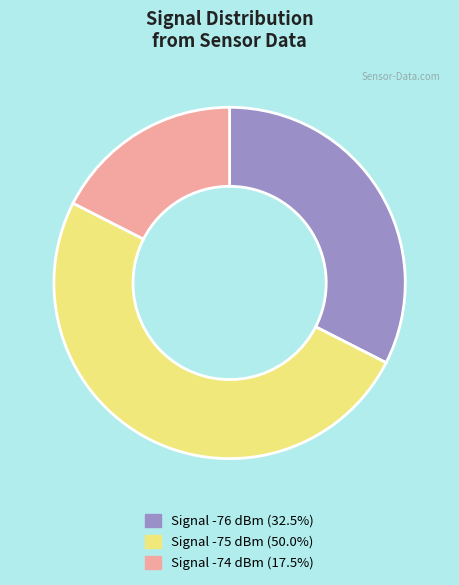

Which category has the smallest portion of the pie?

3